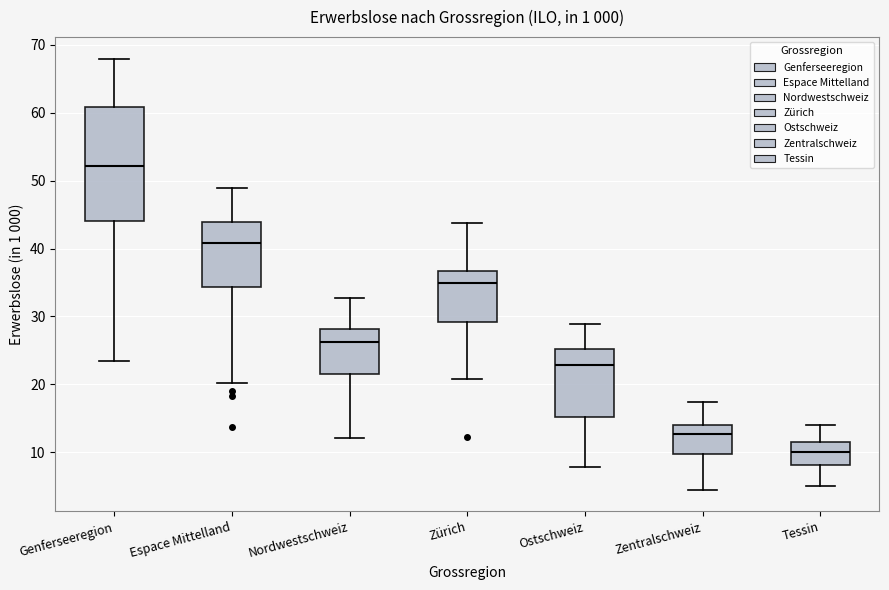

Where does the median line of the box for Espace Mittelland sit on the y-axis? The values are not printed on the chart, so give them approximately, as read against the axis.

41